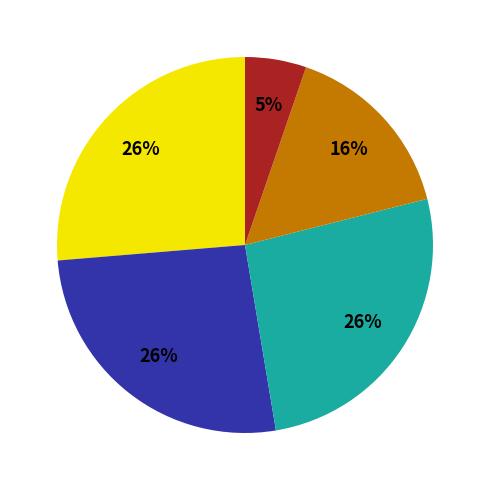

To the nearest percent, what is the difference between the largest and smallest slice percentages?

21%